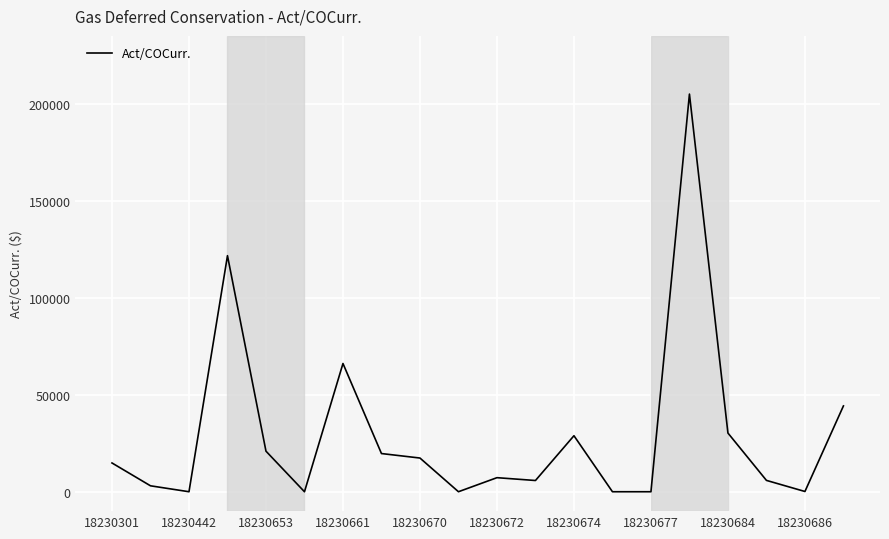

Is this an area chart (filled region under the line)?

No